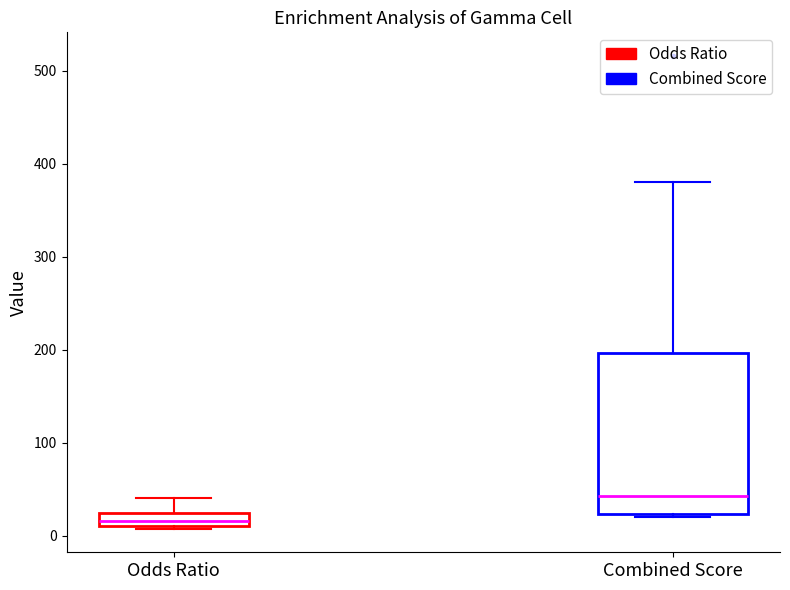

Comparing the boxes themselves (not the whiskers), which one is the tallest?

Combined Score